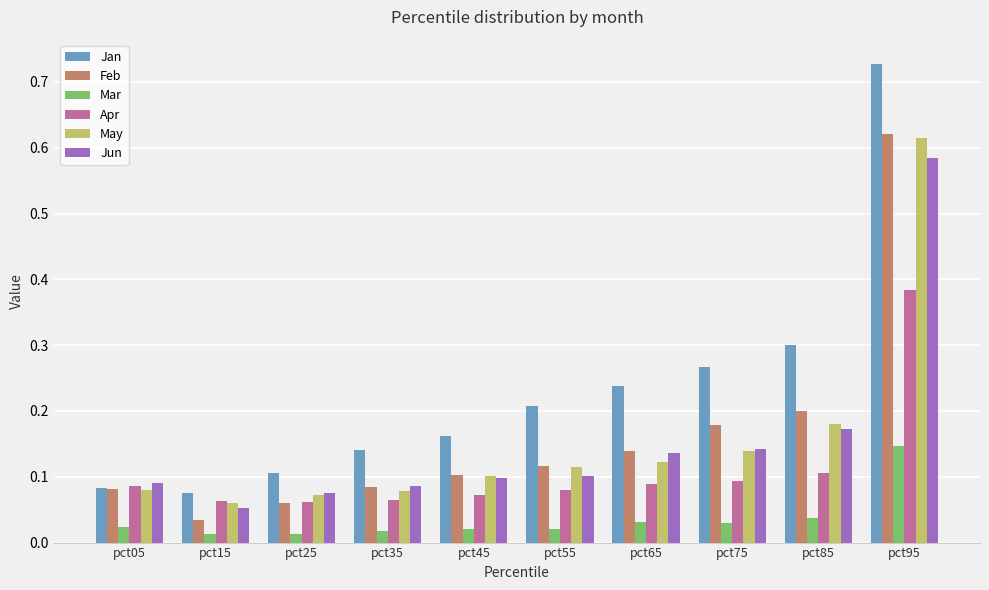

Does the chart contain stacked bars?

No